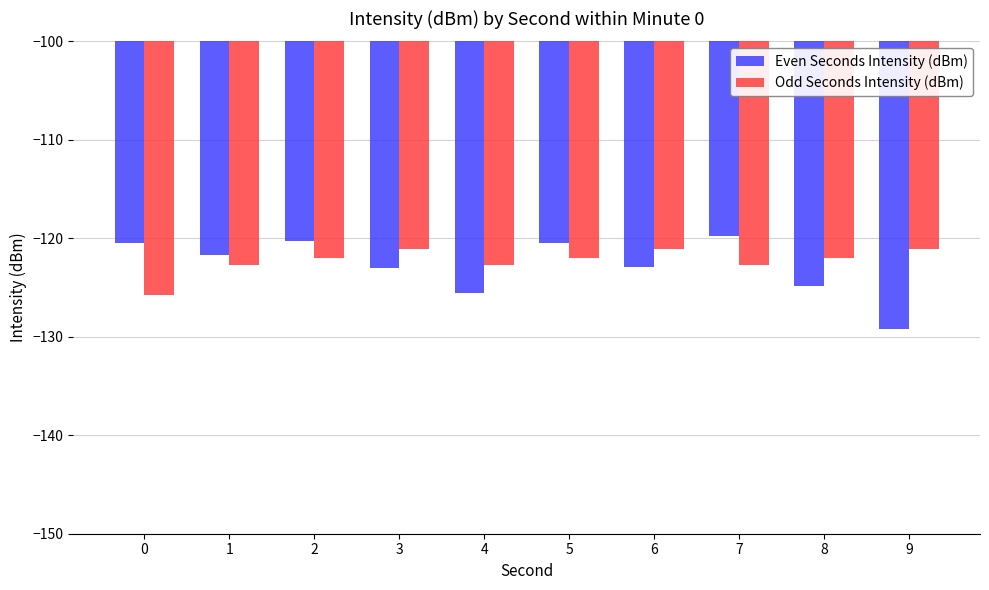

Is it true that Even Seconds Intensity (dBm) equals -125.6 at 4?

True